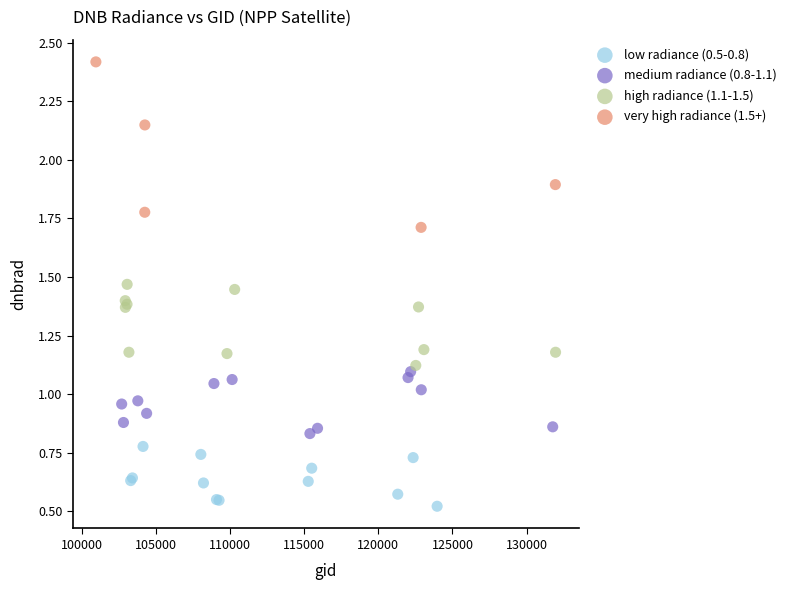

Which series contains the lowest Y value?

low radiance (0.5-0.8)